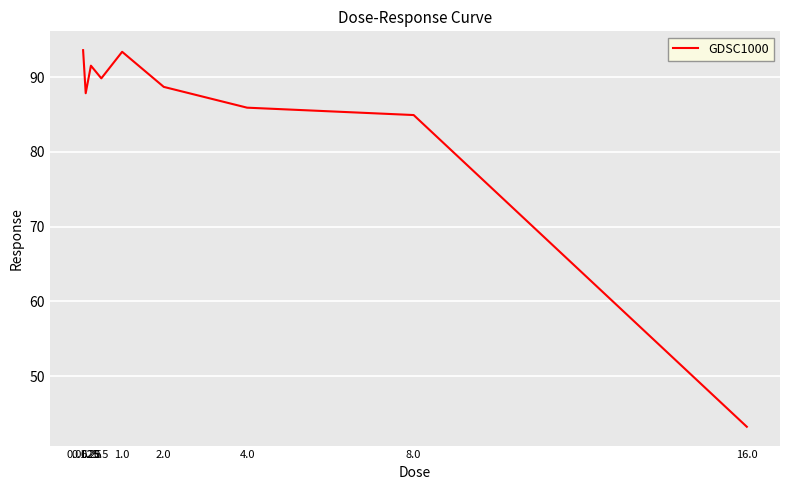

Approximately how many times larger is the value at 4.0 compared to 0.25?

0.9